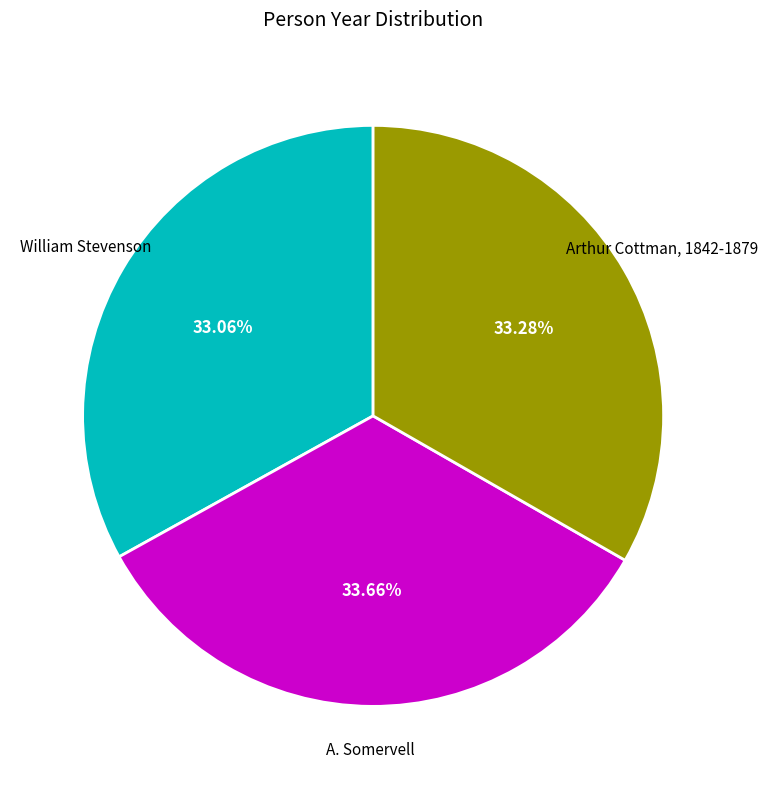

Does any single category account for the majority?

No